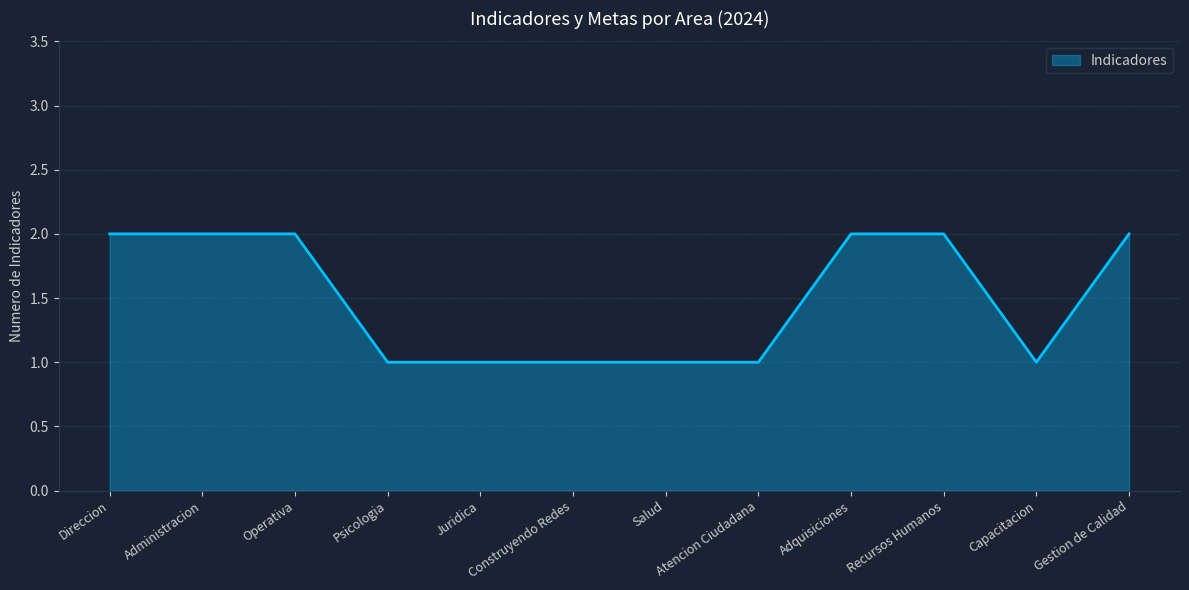

Reading left to right, list all the values displayed in this chart.

Direccion=2	Administracion=2	Operativa=2	Psicologia=1	Juridica=1	Construyendo Redes=1	Salud=1	Atencion Ciudadana=1	Adquisiciones=2	Recursos Humanos=2	Capacitacion=1	Gestion de Calidad=2